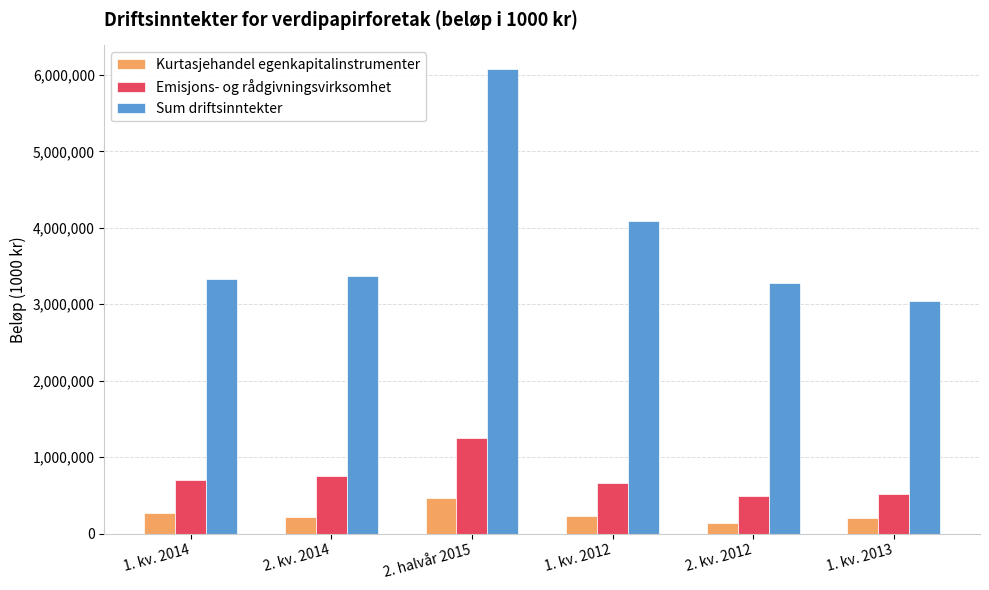

What is the value of the Kurtasjehandel egenkapitalinstrumenter bar at the 5th from the left?

139509